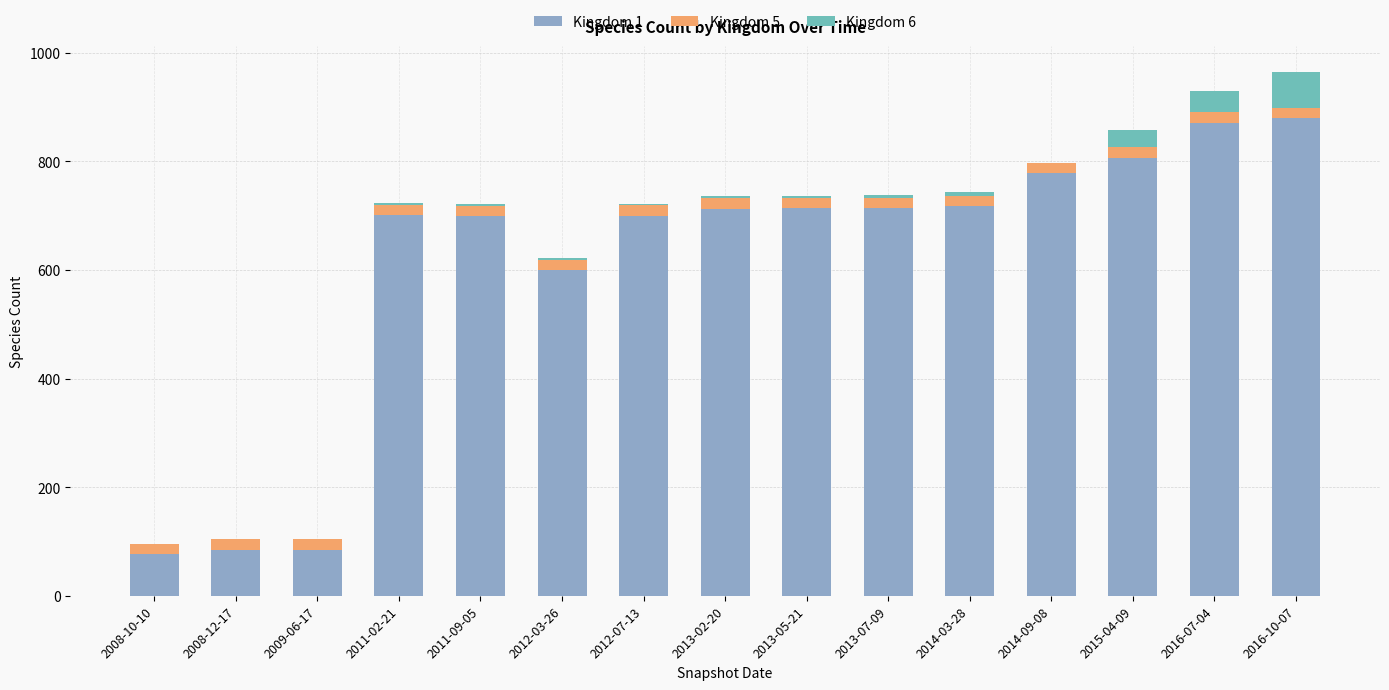

Read the Kingdom 6 value at 2016-07-04, to the nearest 10.

40